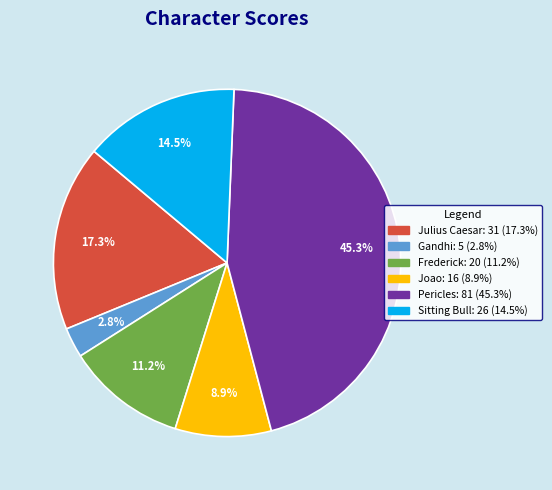

To the nearest percent, what is the average slice percentage?

17%